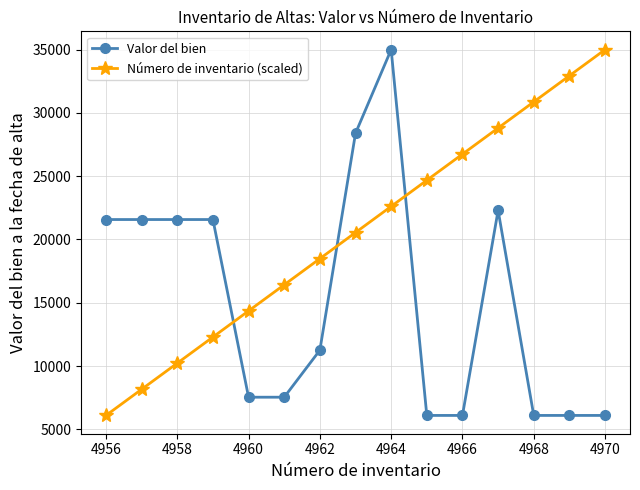

What is the difference between the second highest and second lowest values in the Valor del bien series?

22289.0